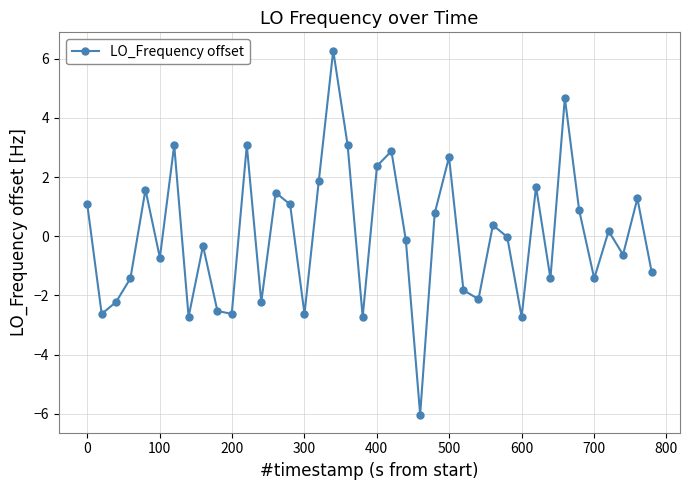

How many interior local peaks (higher than both neighbors) does the data have?

13